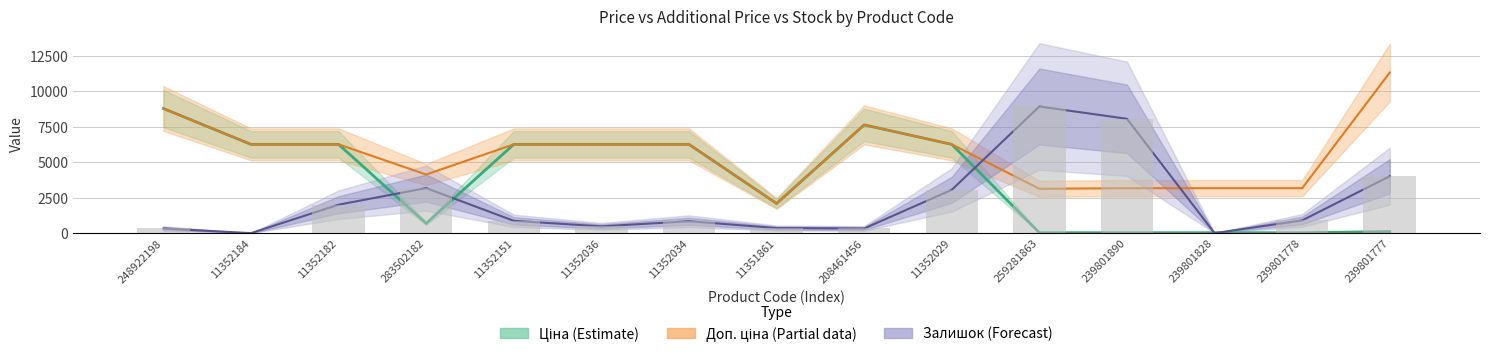

True or false: Ціна has a value of 8797.6 at 248922198.

True